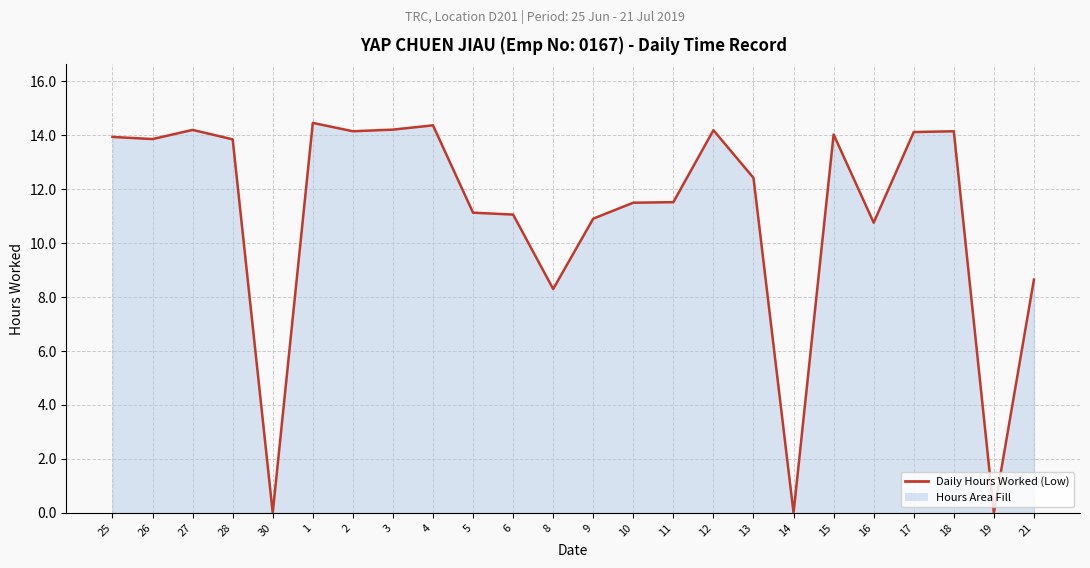

What is the difference between the maximum and second lowest values?

14.5